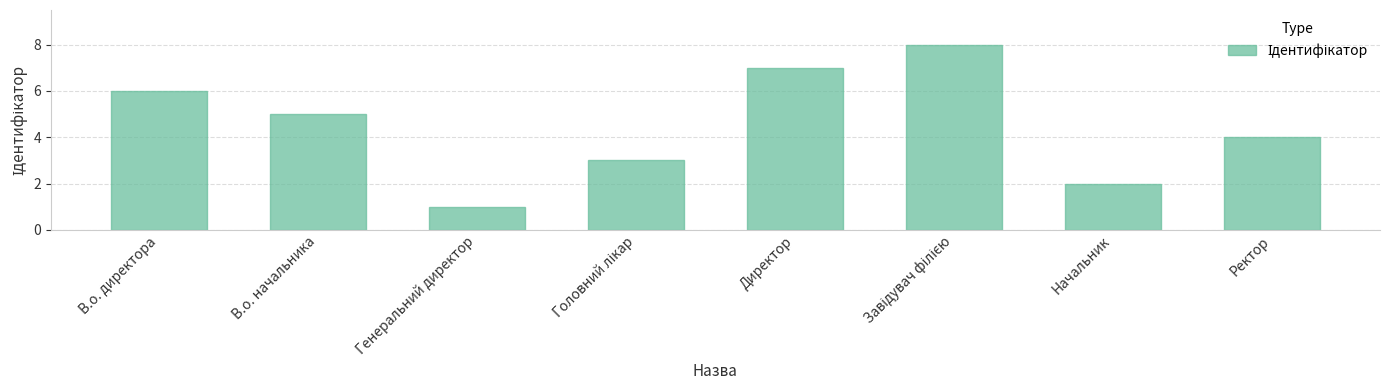

What is the sum of all values?

36